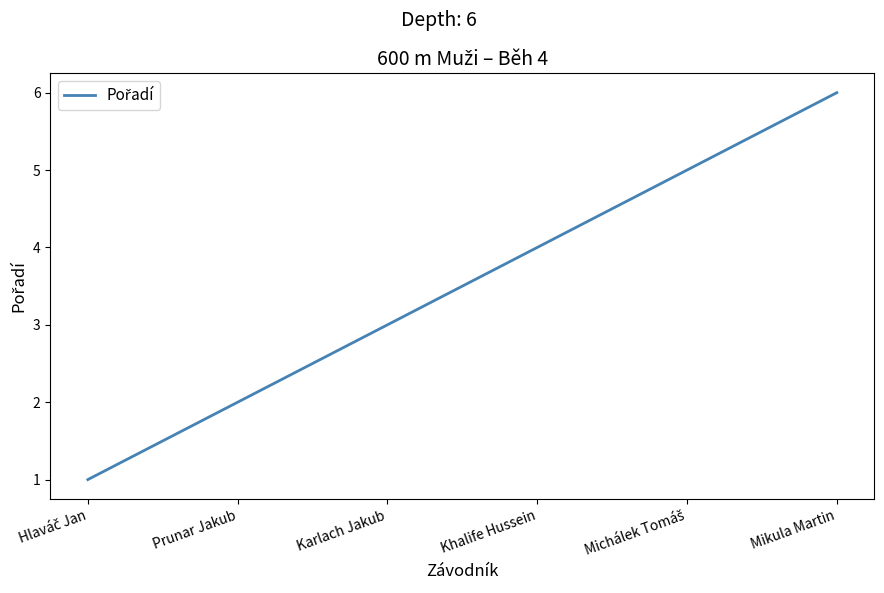

What is the greatest value displayed?

6